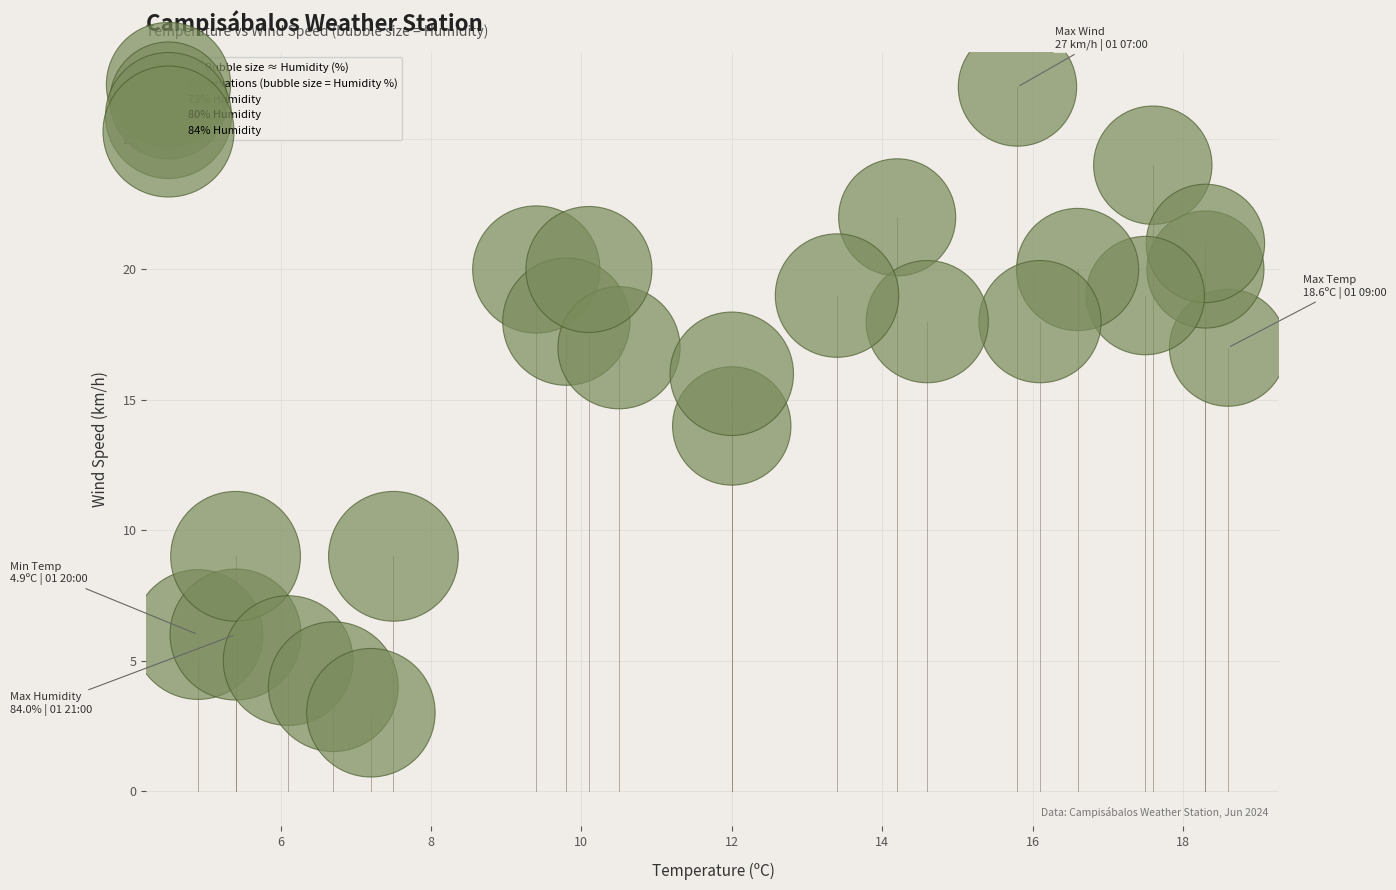

What is the range of Y values (max minus min)?

24